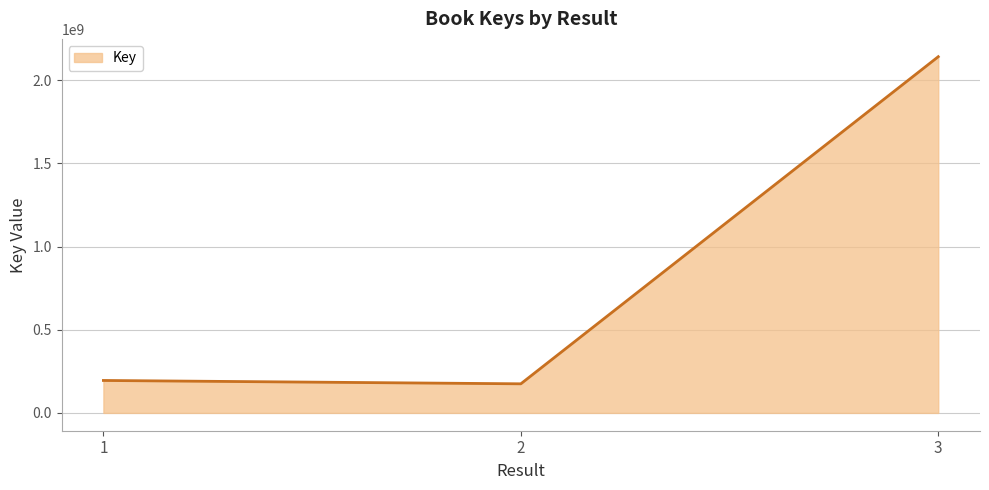

What is the minimum value shown in the chart?

174875200